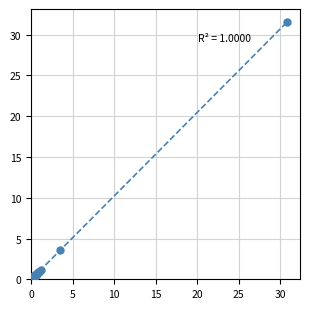

What Y value in the scatter plot is closest to 15?

3.6